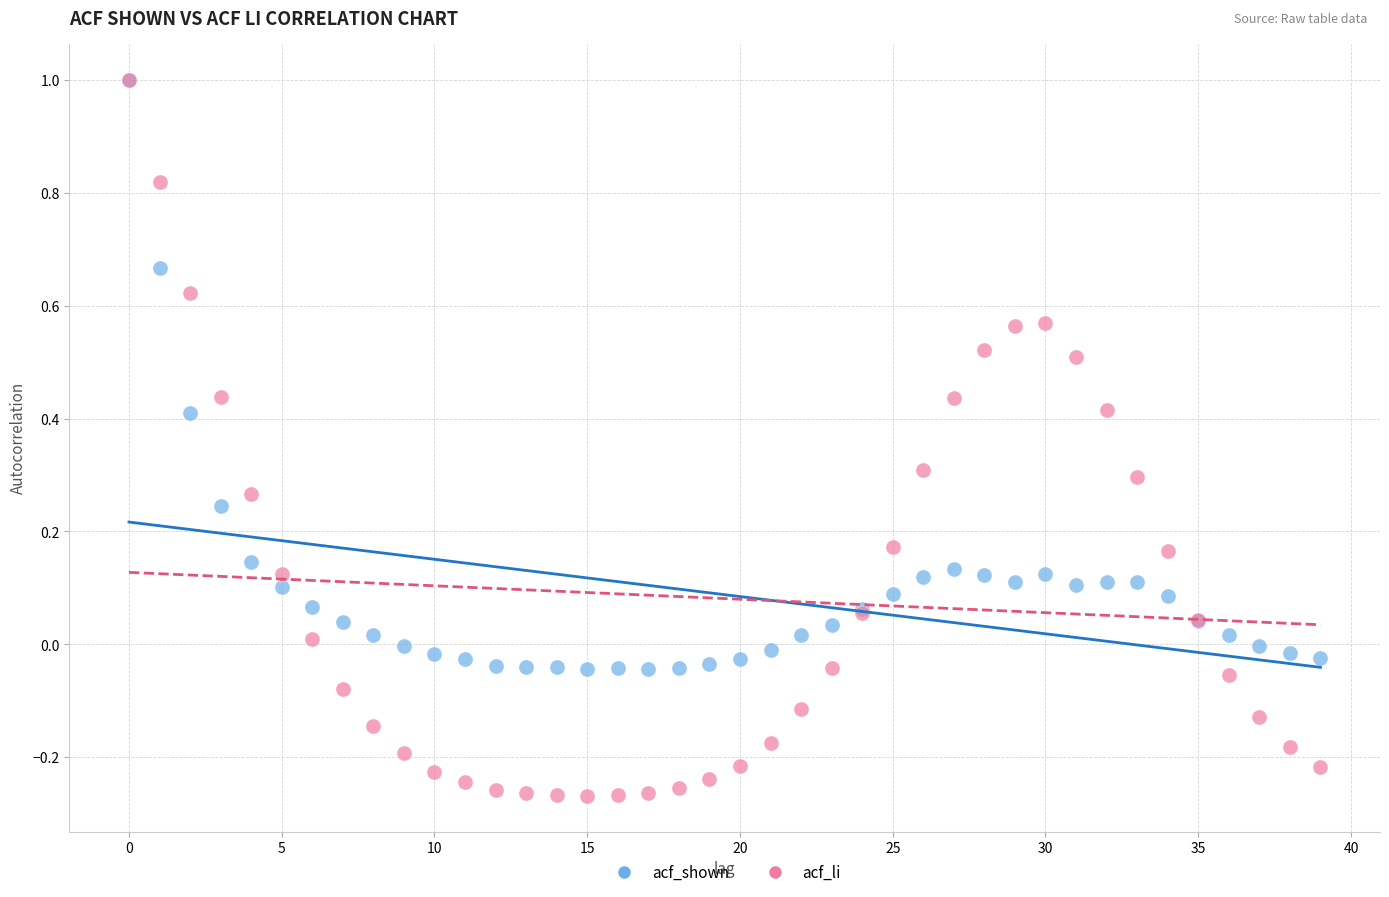

Which series contains the lowest Y value?

acf_li